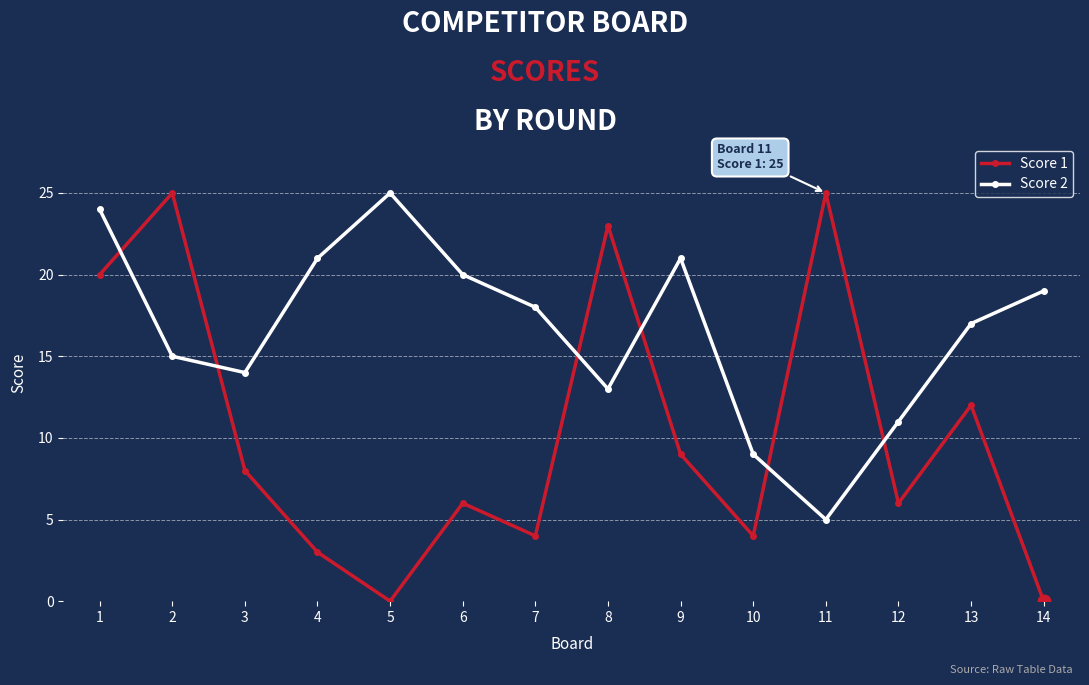

The value of Score 2 at 4 is 21. True or false?

True